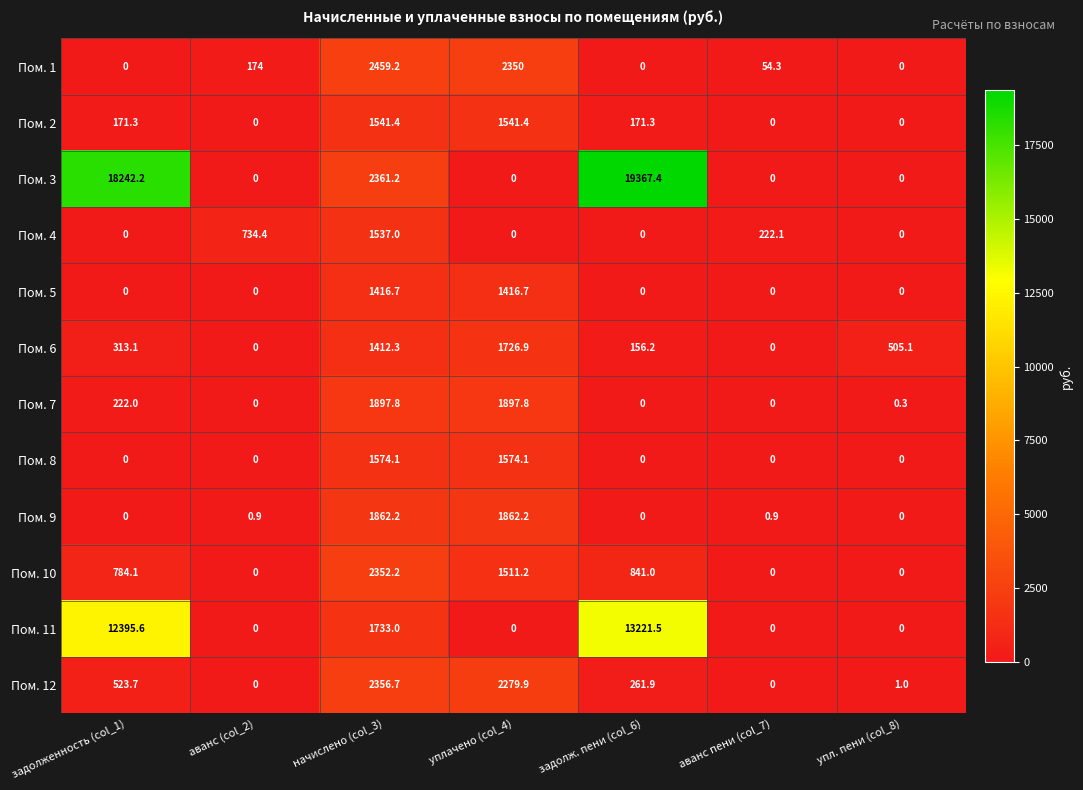

What is the total value across all series at задолженность (col_1)?

32652.0